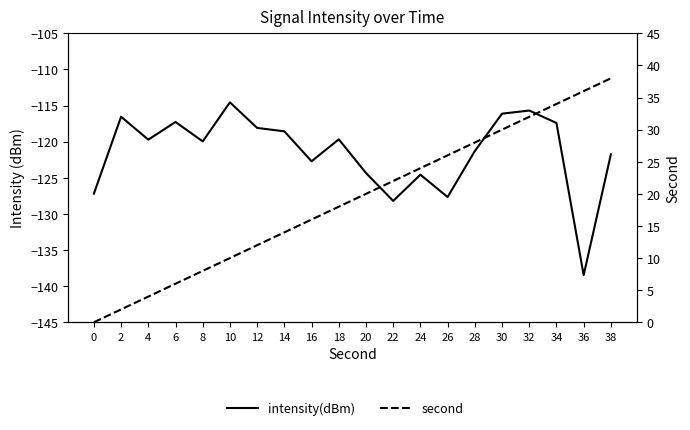

Rank the series by their average value, from lowest to highest.

intensity(dBm), second